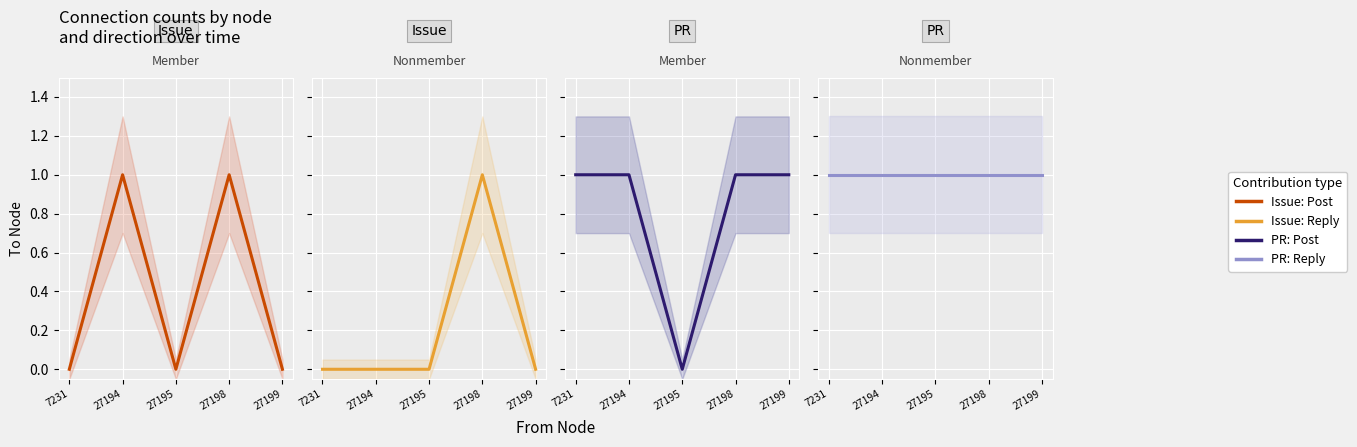

What is the sum of the Issue: Post values at 27194 and 27195?

1